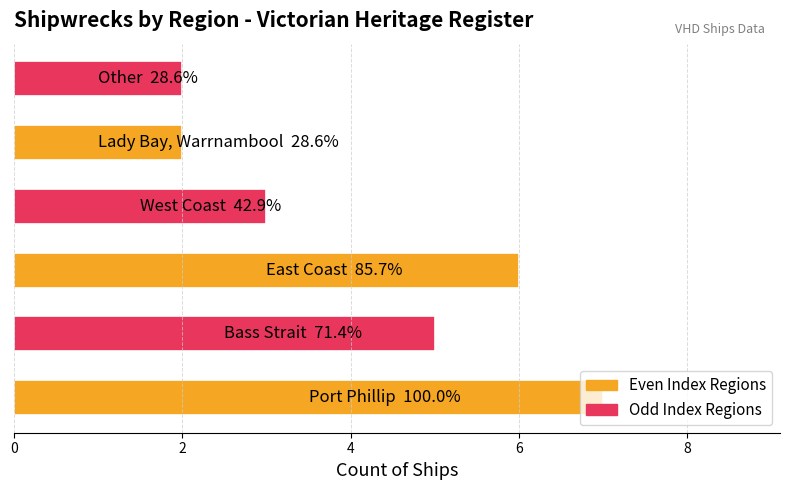

What is the difference between the maximum and minimum values in the Even Index Regions series?

5